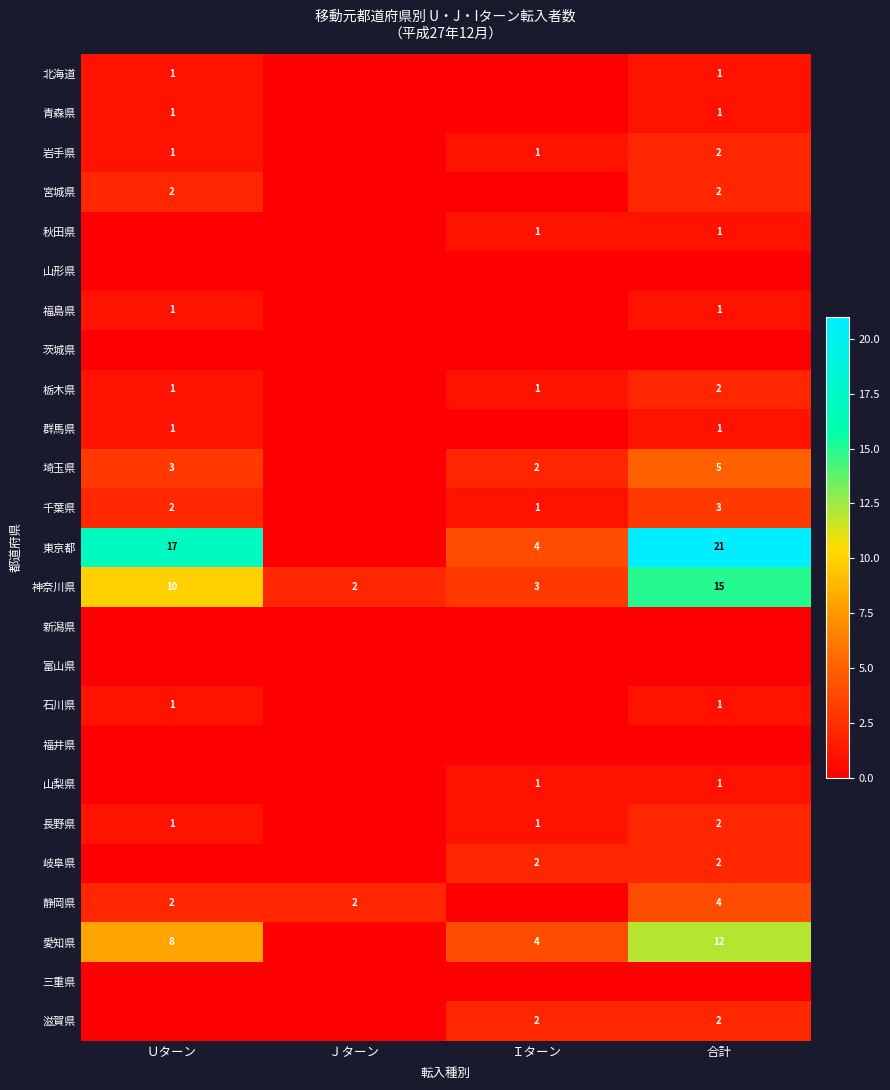

How many distinct data groups are displayed?

25